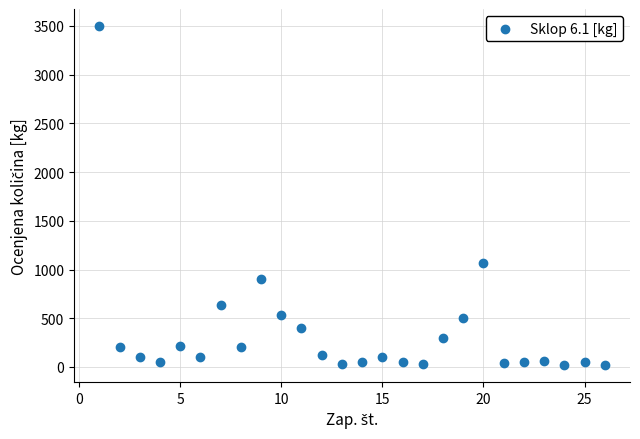

What is the range of X values (max minus min)?

25